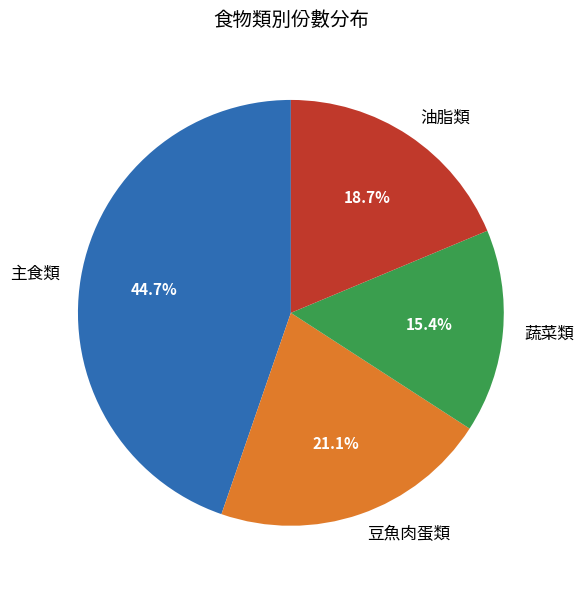

How many slices are in this pie chart?

4